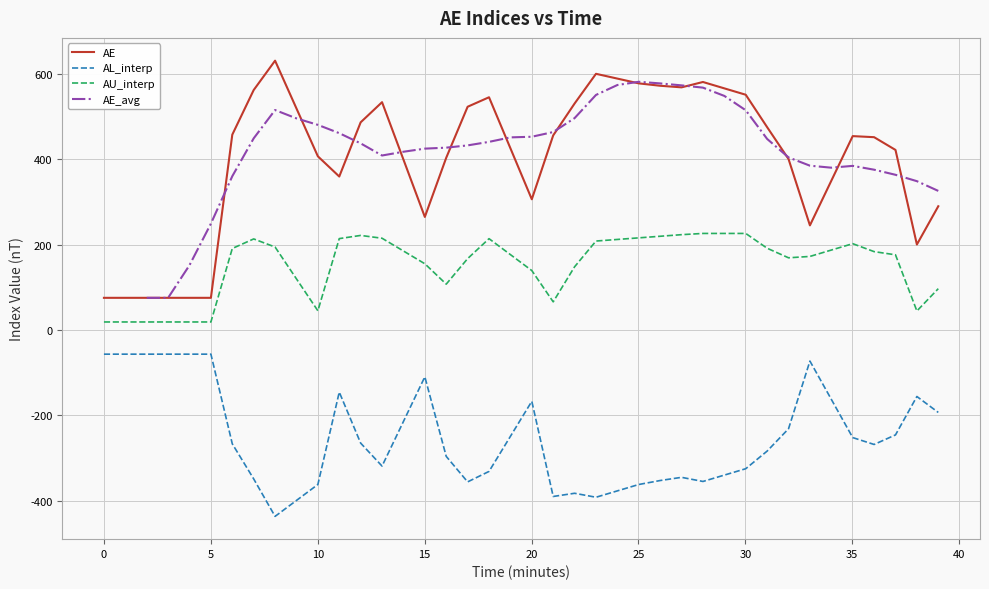

How many data points in AU_interp are less than 183?

20